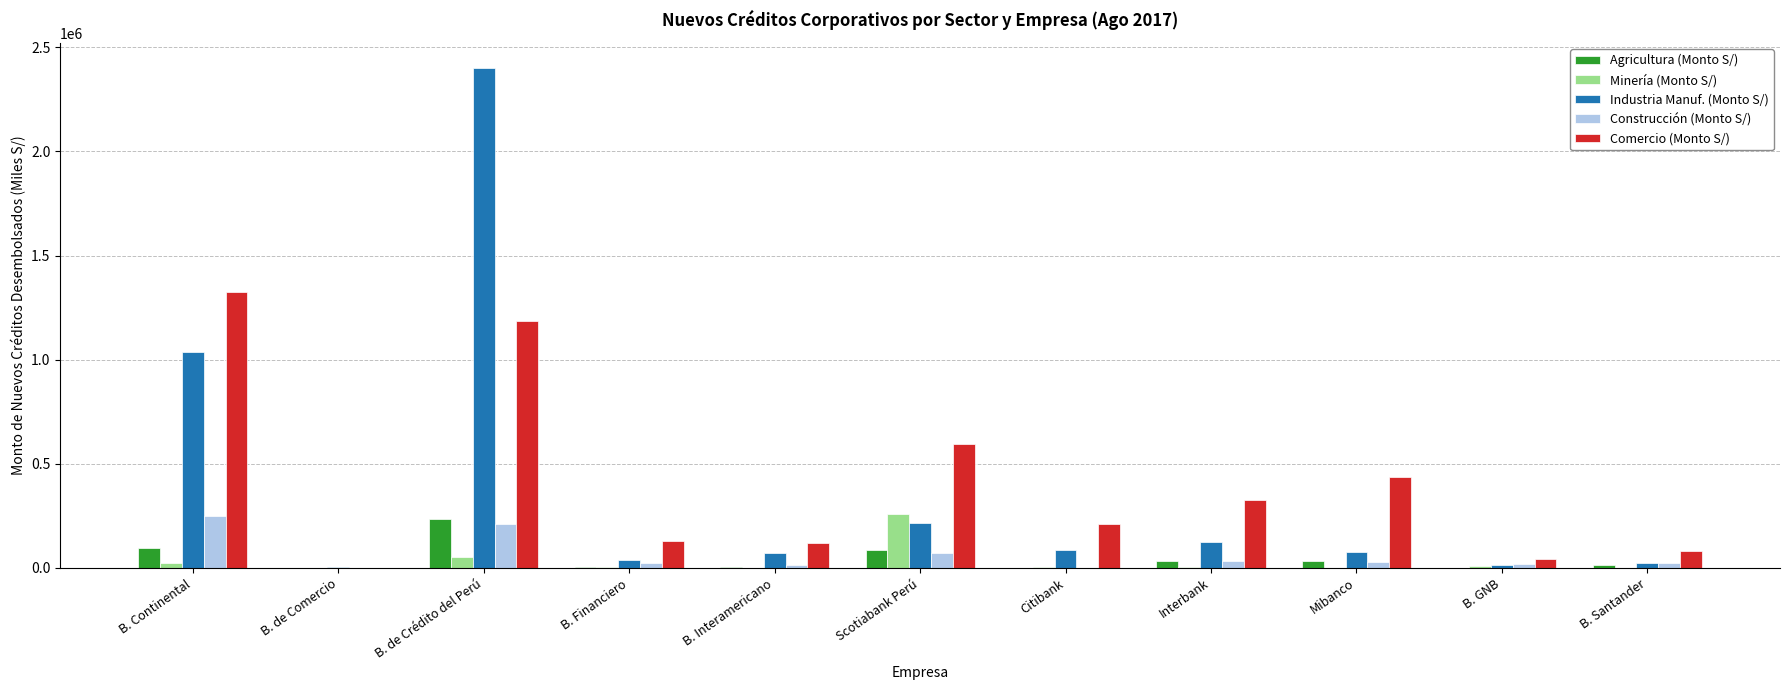

At which category is the sum across all series the highest?

B. de Crédito del Perú